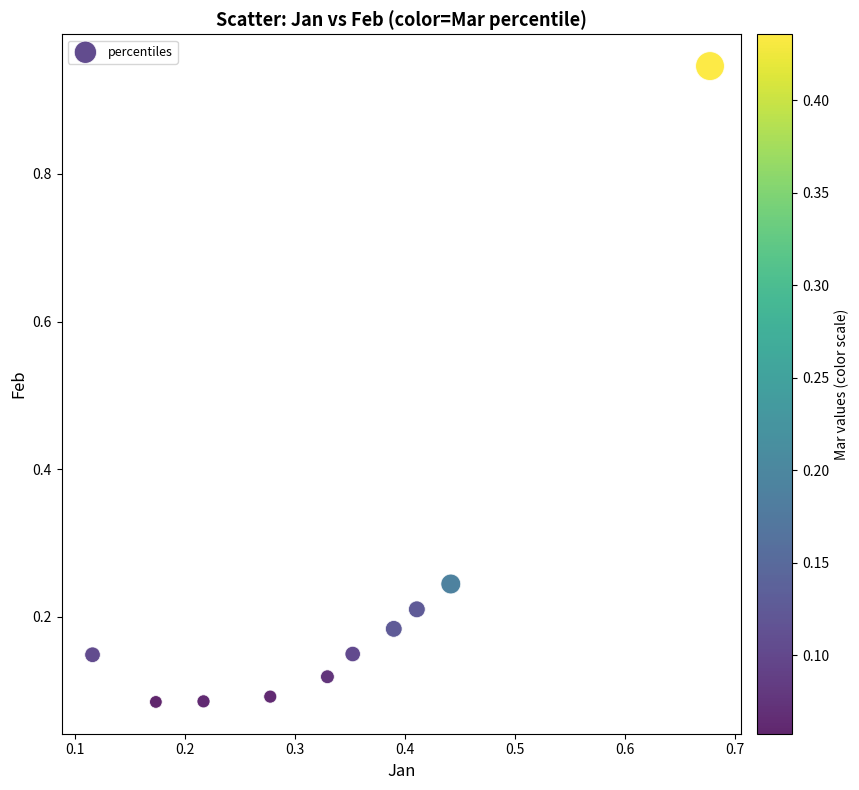

What is the range of X values (max minus min)?

0.6